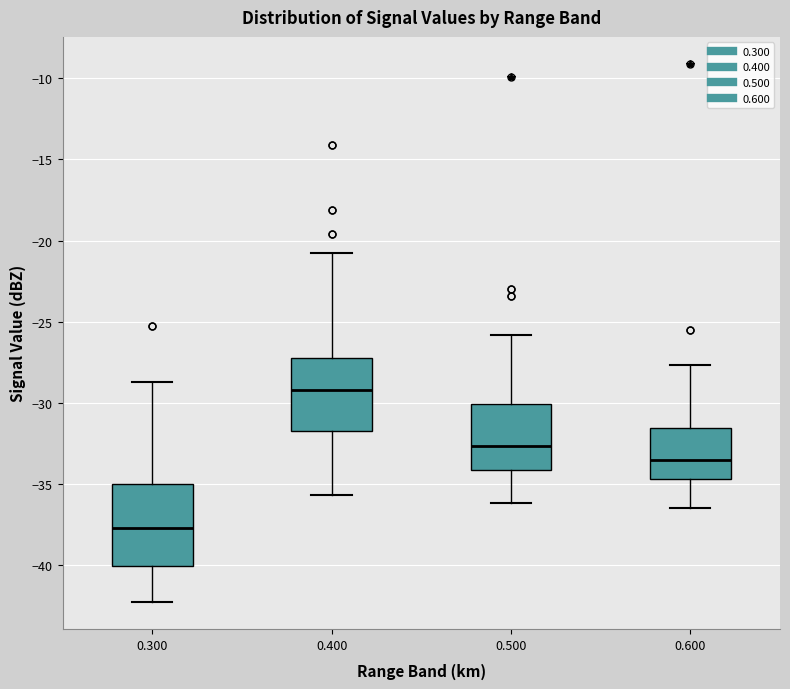

Reading left to right, read every box against the y-axis: the position of its median line, the range the box covers, and the ends of its whiskers. The values are not printed on the chart, so give them approximately, as read against the axis.

0.300: median -37.5, box -40.0 to -35.0, whiskers -42.5 to -28.5
0.400: median -29.0, box -31.5 to -27.5, whiskers -35.5 to -21.0
0.500: median -32.5, box -34.0 to -30.0, whiskers -36.0 to -26.0
0.600: median -33.5, box -34.5 to -31.5, whiskers -36.5 to -27.5